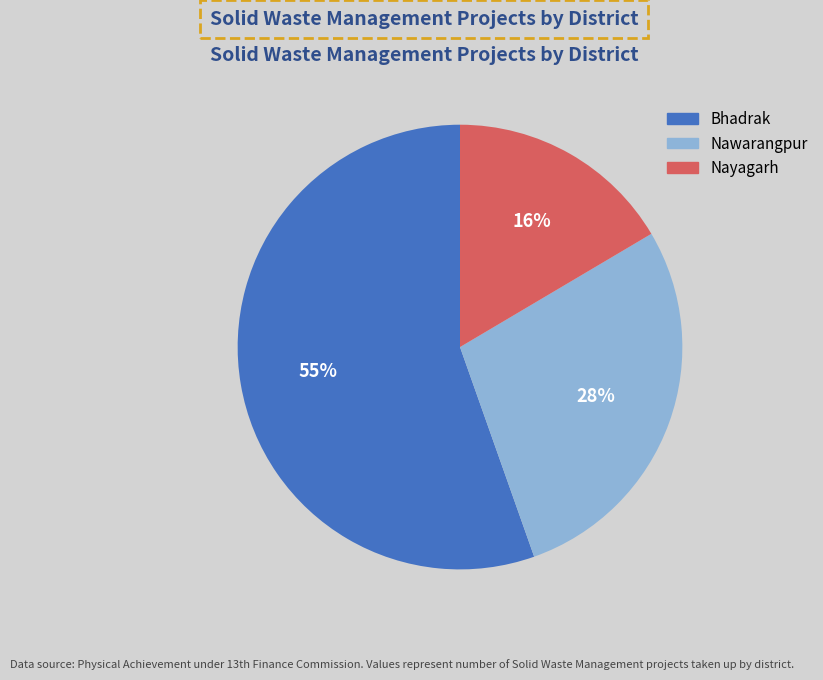

What is the smallest slice in the pie chart?

Nayagarh